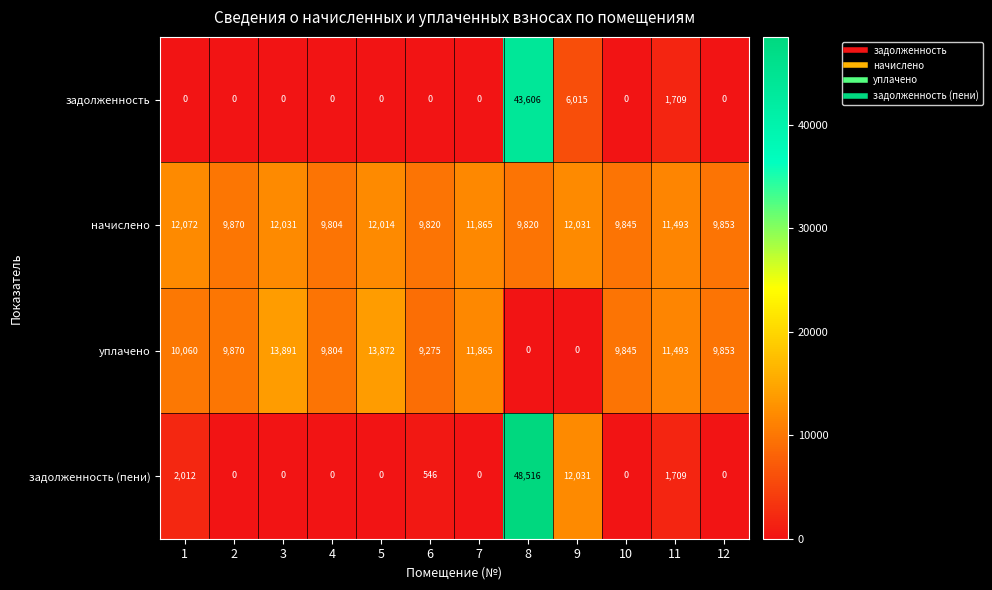

What is the sum of the задолженность values at 8 and 9?

49621